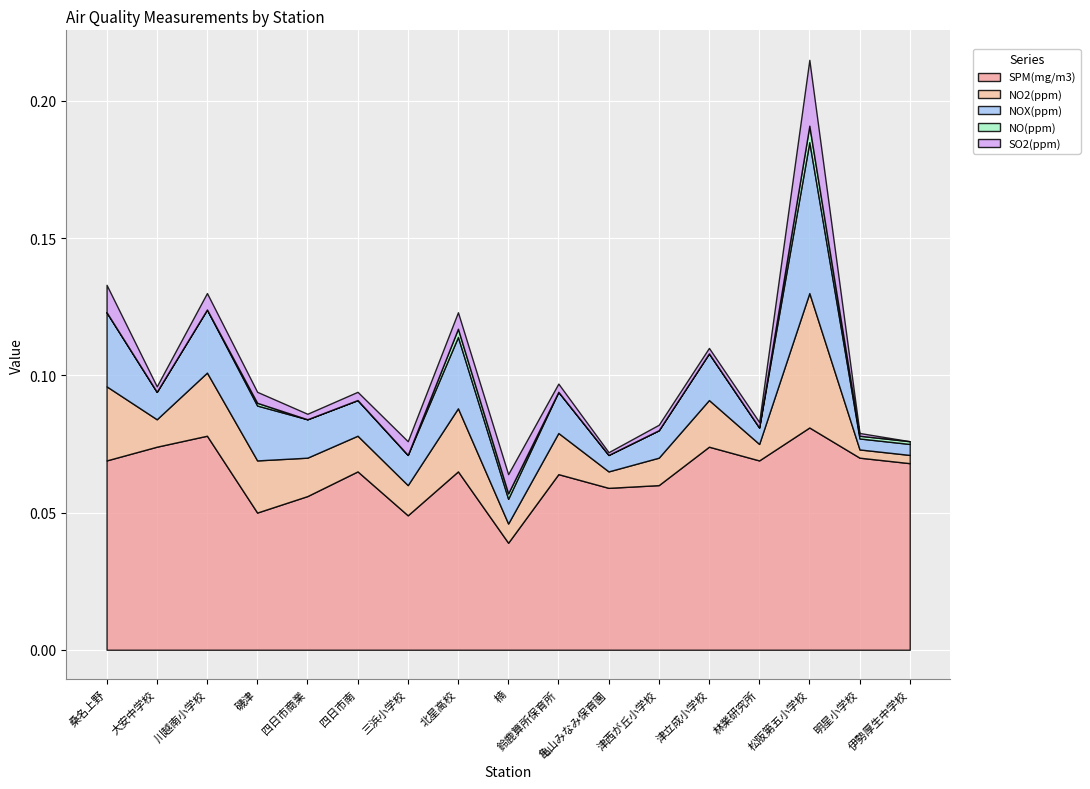

The value of NO(ppm) at 明星小学校 is 0.0. True or false?

False